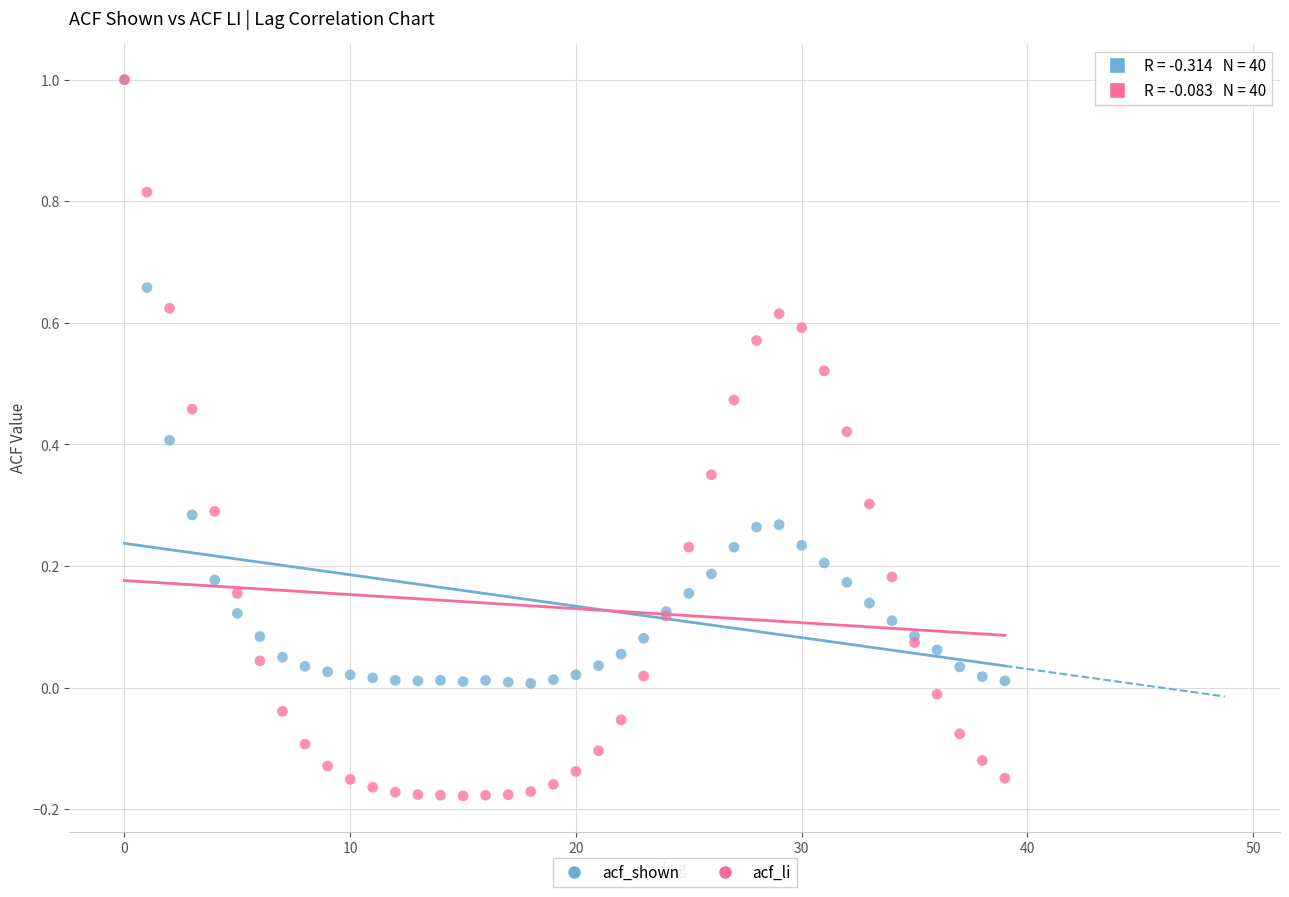

Which series contains the lowest Y value?

acf_li